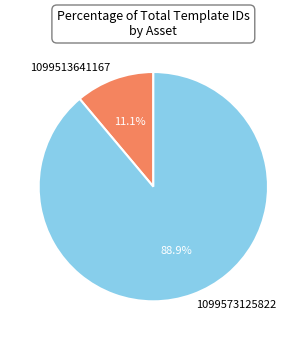

What is the smallest slice in the pie chart?

1099513641167